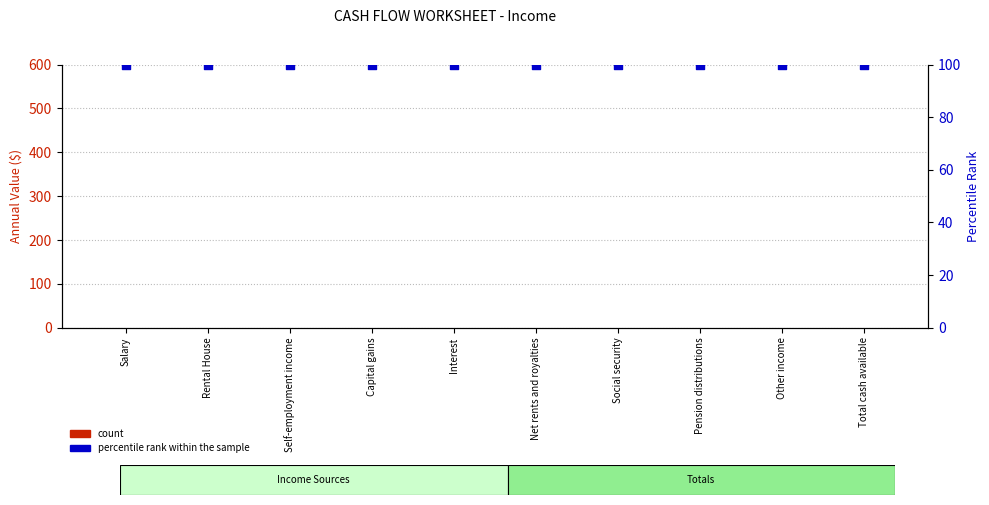

Which series reaches the maximum Y coordinate?

percentile rank within the sample